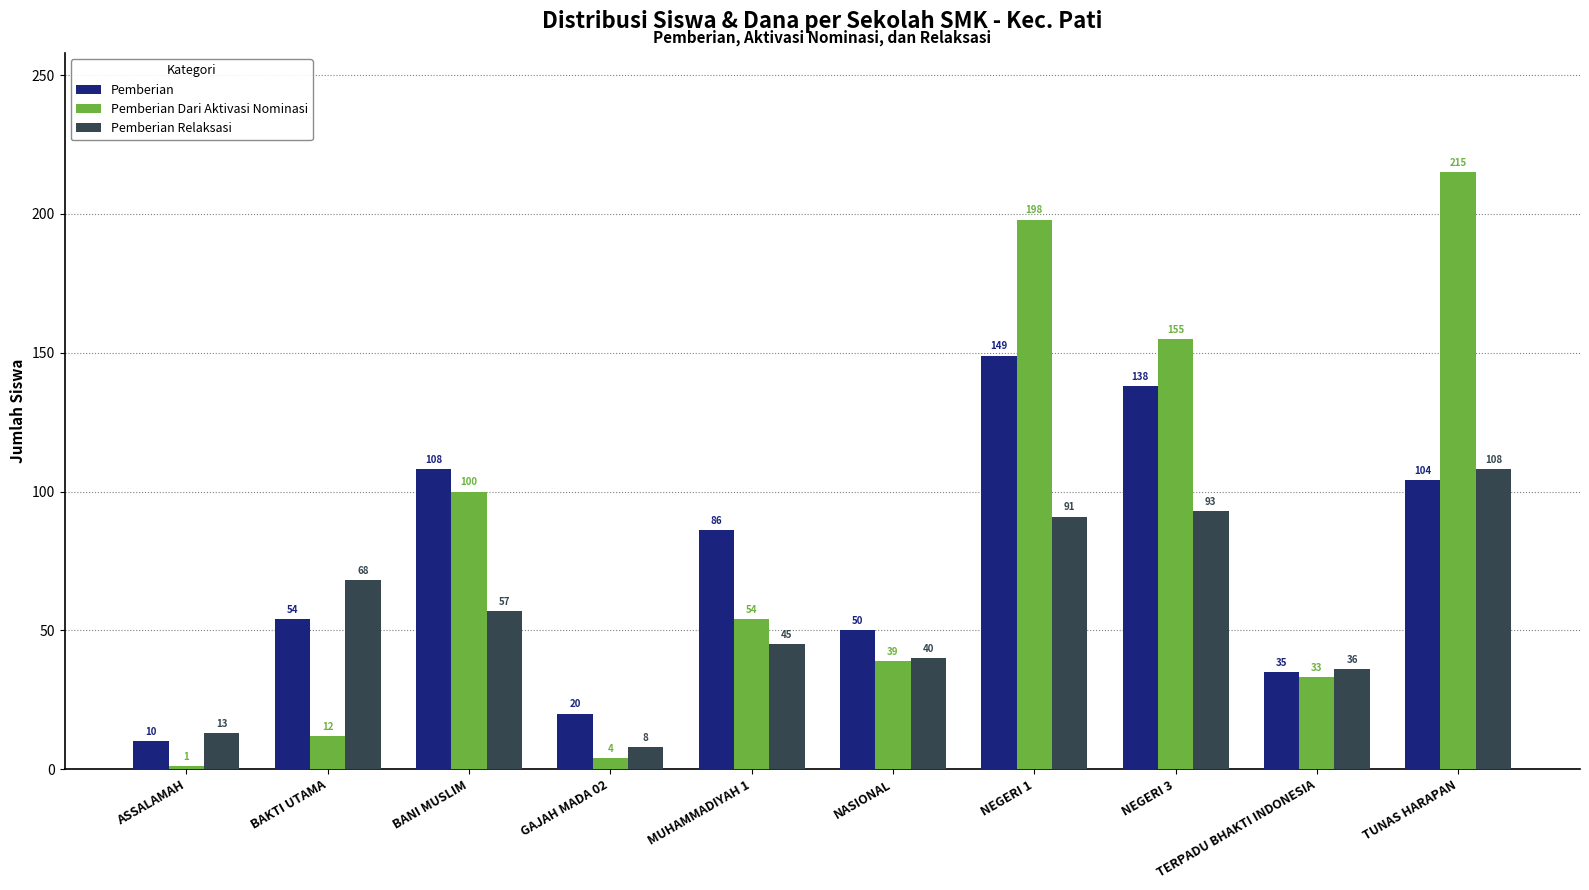

How many bars are there in total?

30